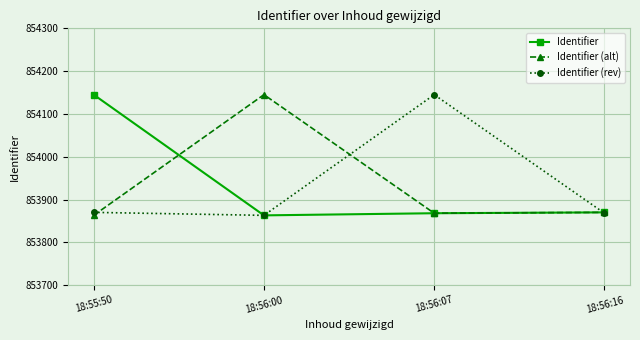

What is the spread (max minus min) of values at 18:55:50?

282